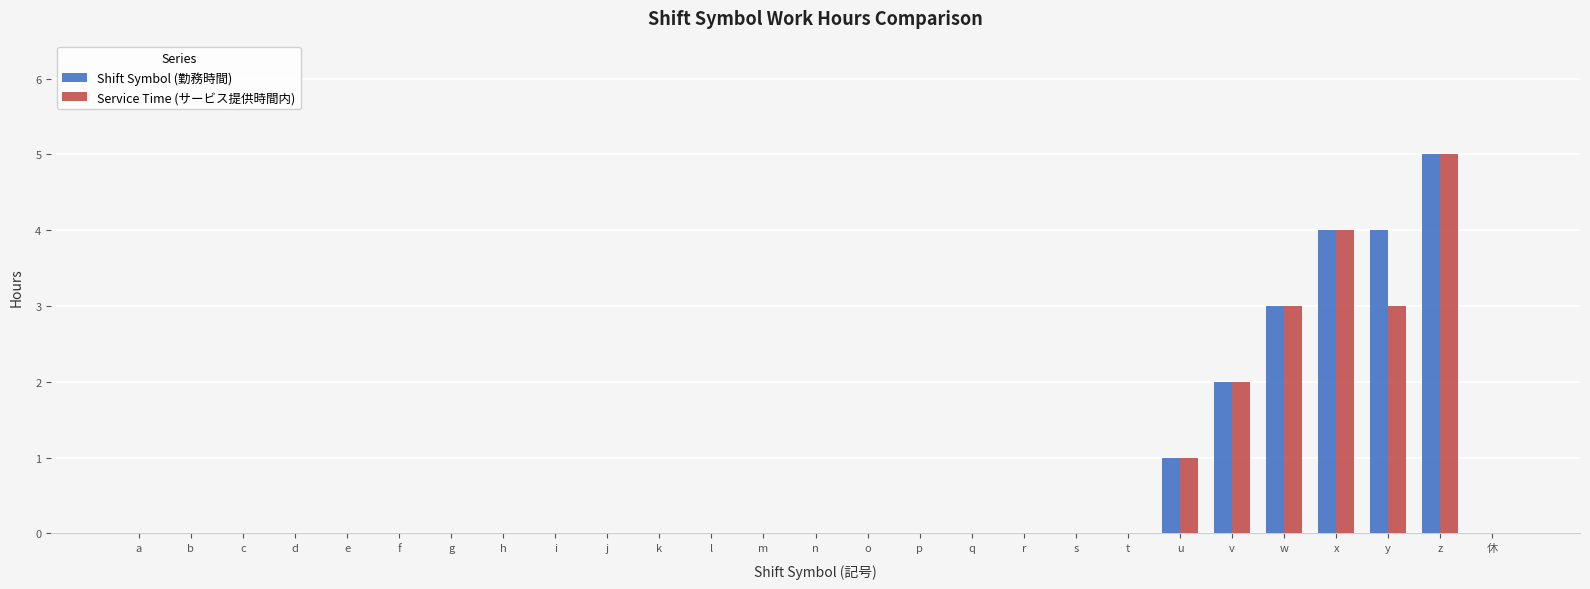

What is the sum of all Service Time (サービス提供時間内) values?

18